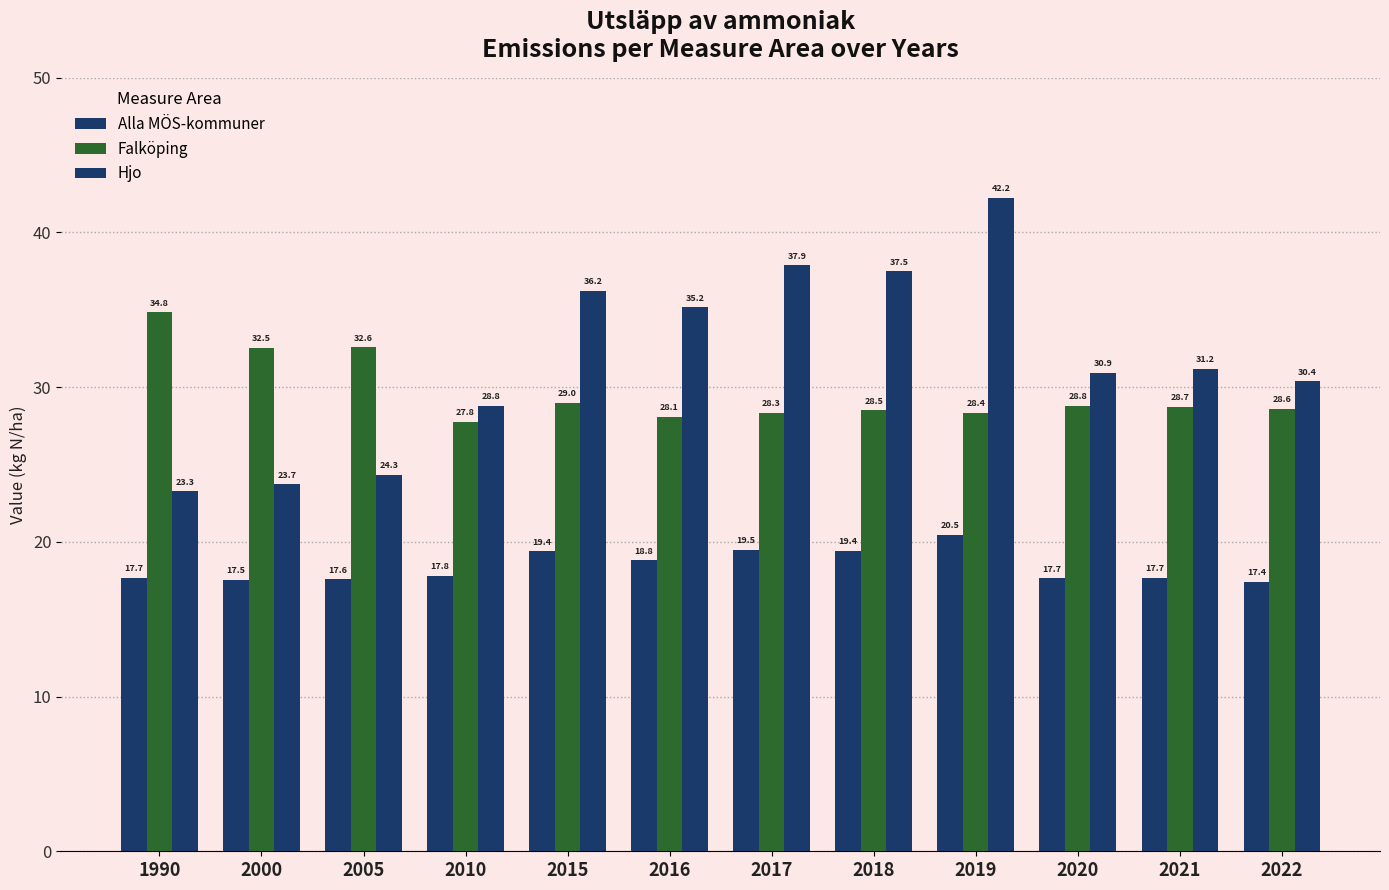

What is the total value across all series at 2005?

74.5